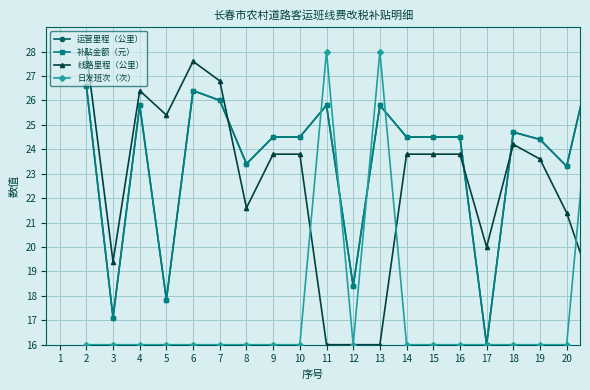

What is the value of the 运营里程（公里） point at the 18th from the left?

24.4